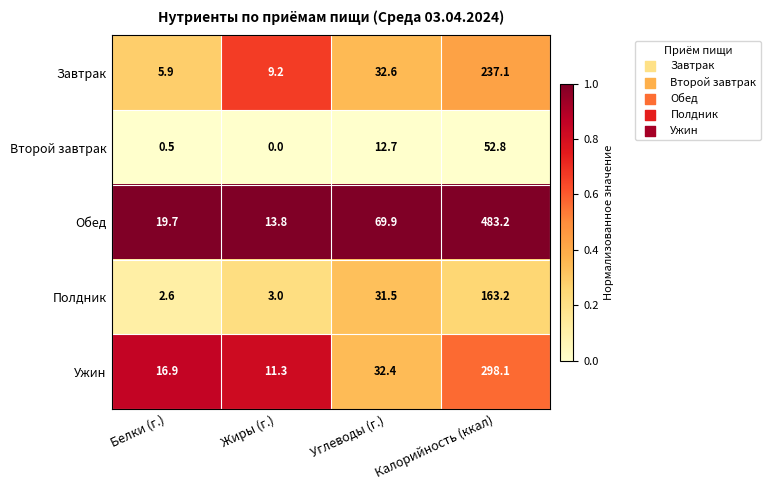

What is the approximate value of Обед at Белки (г.)?

19.7